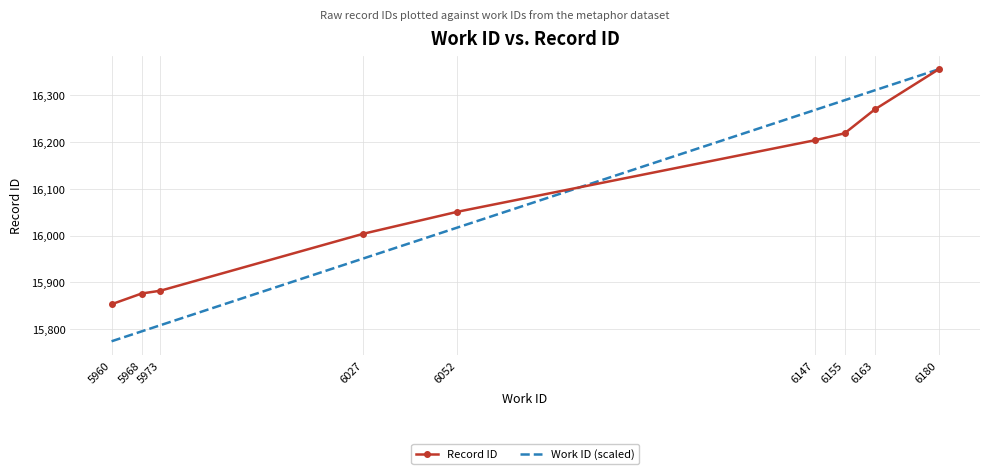

At which label does Record ID reach its peak?

6180